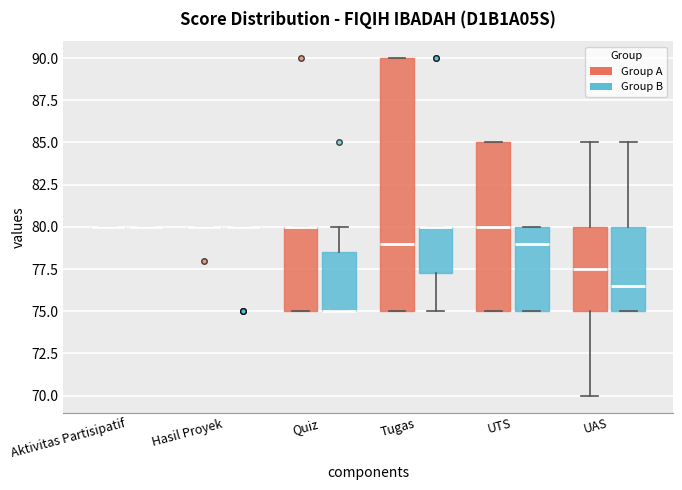

Reading left to right, read every box against the y-axis: the position of its median line, the range the box covers, and the ends of its whiskers. The values are not printed on the chart, so give them approximately, as read against the axis.

Aktivitas Partisipatif (Group A): box collapsed to a line at 80.0, whiskers 80.0 to 80.0
Aktivitas Partisipatif (Group B): box collapsed to a line at 80.0, whiskers 80.0 to 80.0
Hasil Proyek (Group A): box collapsed to a line at 80.0, whiskers 80.0 to 80.0
Hasil Proyek (Group B): box collapsed to a line at 80.0, whiskers 80.0 to 80.0
Quiz (Group A): median 80.0 (drawn on the box's upper edge), box 75.0 to 80.0, whiskers 75.0 to 80.0
Quiz (Group B): median 75.0 (drawn on the box's lower edge), box 75.0 to 78.5, whiskers 75.0 to 80.0
Tugas (Group A): median 79.0, box 75.0 to 90.0, whiskers 75.0 to 90.0
Tugas (Group B): median 80.0 (drawn on the box's upper edge), box 77.5 to 80.0, whiskers 75.0 to 80.0
UTS (Group A): median 80.0, box 75.0 to 85.0, whiskers 75.0 to 85.0
UTS (Group B): median 79.0, box 75.0 to 80.0, whiskers 75.0 to 80.0
UAS (Group A): median 77.5, box 75.0 to 80.0, whiskers 70.0 to 85.0
UAS (Group B): median 76.5, box 75.0 to 80.0, whiskers 75.0 to 85.0